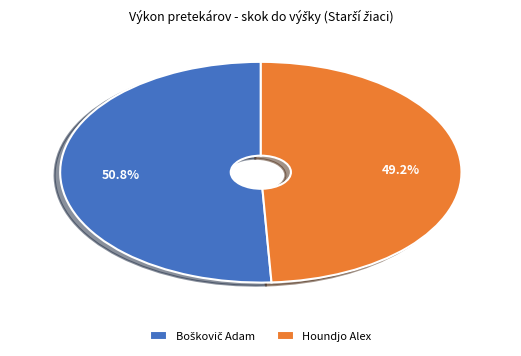

Which slice is the smallest?

Houndjo Alex